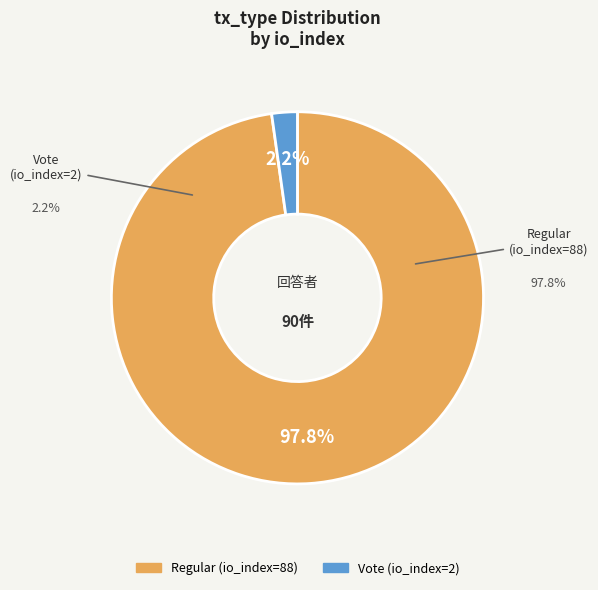

To the nearest percent, what is the combined percentage of Vote (io_index=2) and Regular (io_index=88)?

100%